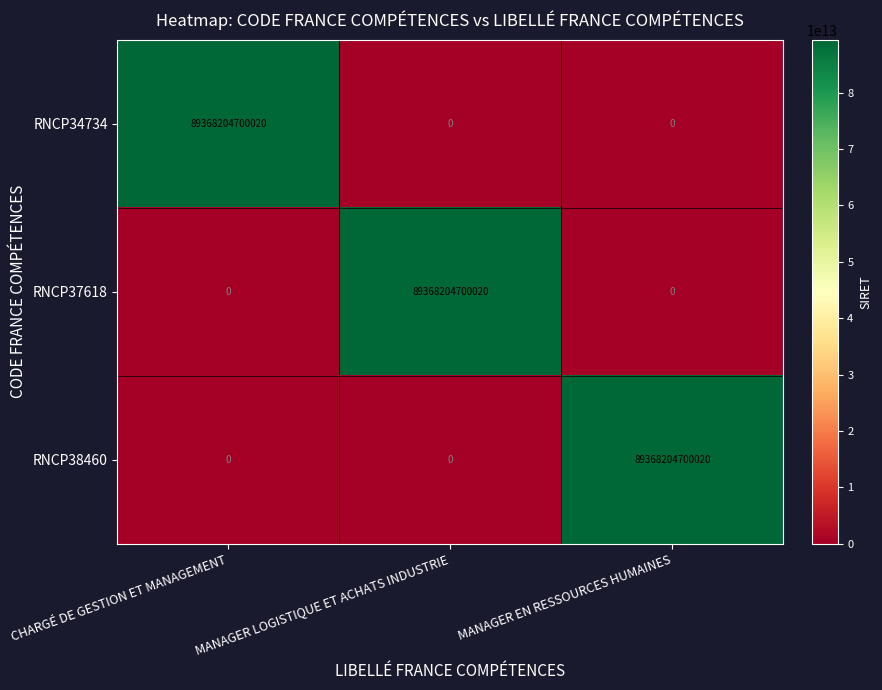

The value of RNCP38460 at MANAGER LOGISTIQUE ET ACHATS INDUSTRIE is 57690783972501. True or false?

False